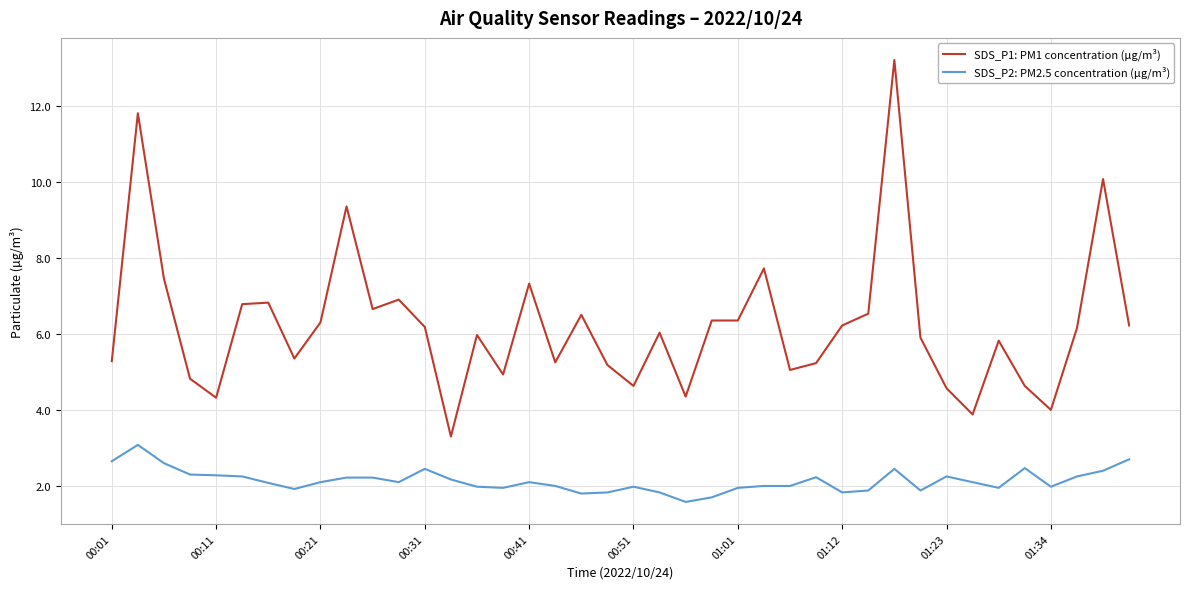

What are all the series names shown in the legend?

SDS_P1: PM1 concentration (µg/m³), SDS_P2: PM2.5 concentration (µg/m³)